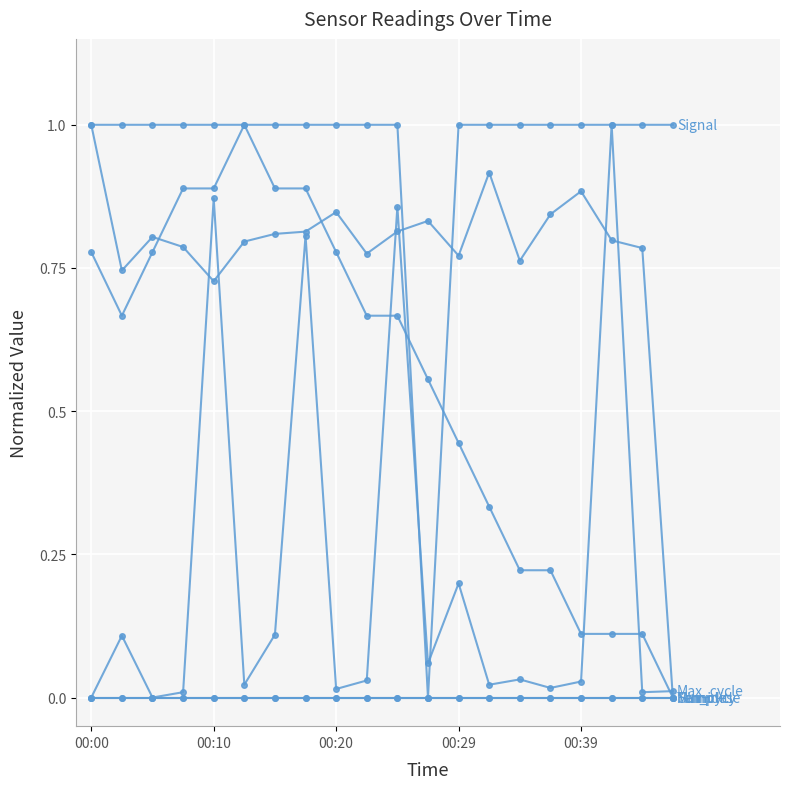

At which category is the sum across all series the highest?

7